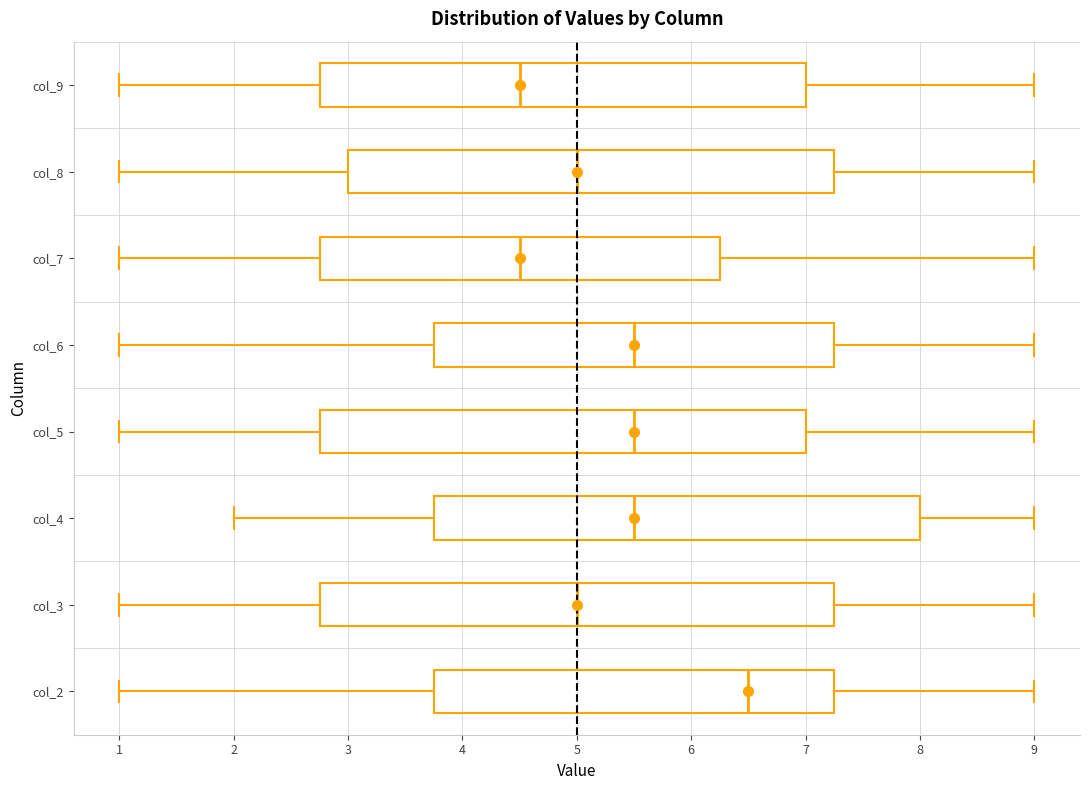

Reading bottom to top, read every box against the x-axis: the position of its median line, the range the box covers, and the ends of its whiskers. The values are not printed on the chart, so give them approximately, as read against the axis.

col_2: median 6.5, box 3.8 to 7.3, whiskers 1.0 to 9.0
col_3: median 5.0, box 2.8 to 7.3, whiskers 1.0 to 9.0
col_4: median 5.5, box 3.8 to 8.0, whiskers 2.0 to 9.0
col_5: median 5.5, box 2.8 to 7.0, whiskers 1.0 to 9.0
col_6: median 5.5, box 3.8 to 7.3, whiskers 1.0 to 9.0
col_7: median 4.5, box 2.8 to 6.3, whiskers 1.0 to 9.0
col_8: median 5.0, box 3.0 to 7.3, whiskers 1.0 to 9.0
col_9: median 4.5, box 2.8 to 7.0, whiskers 1.0 to 9.0